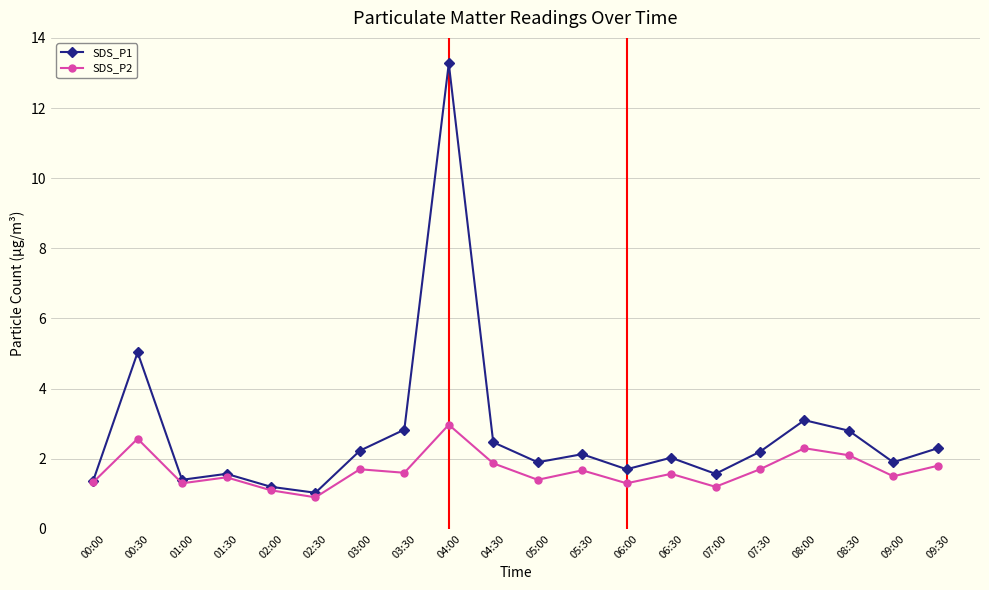

What is the sum of the SDS_P2 values at 05:00 and 09:30?

3.2